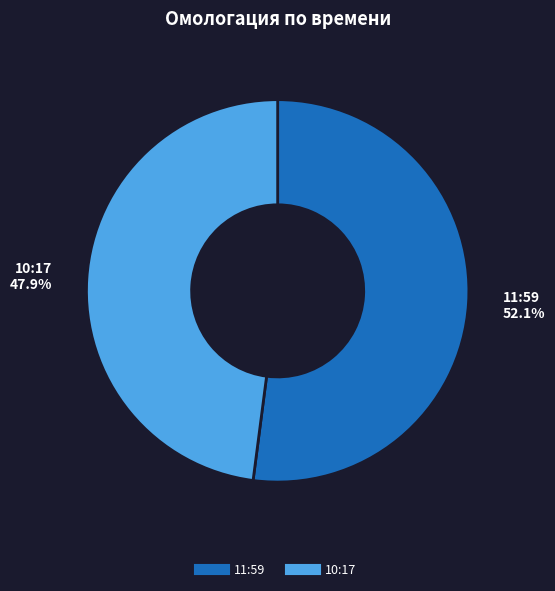

How many segments does this pie chart have?

2